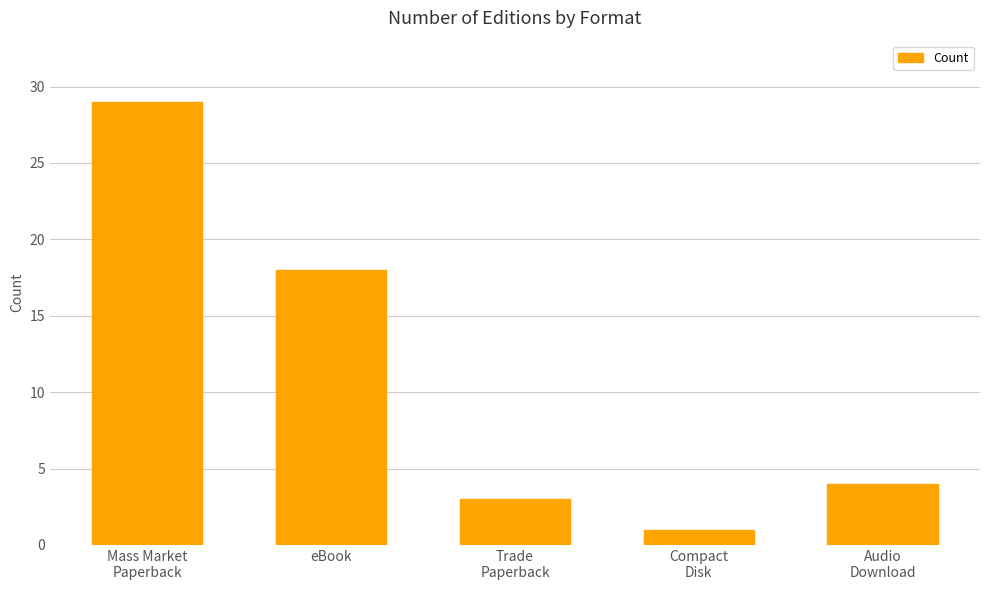

The chart shows a value of 11 at eBook. True or false?

False